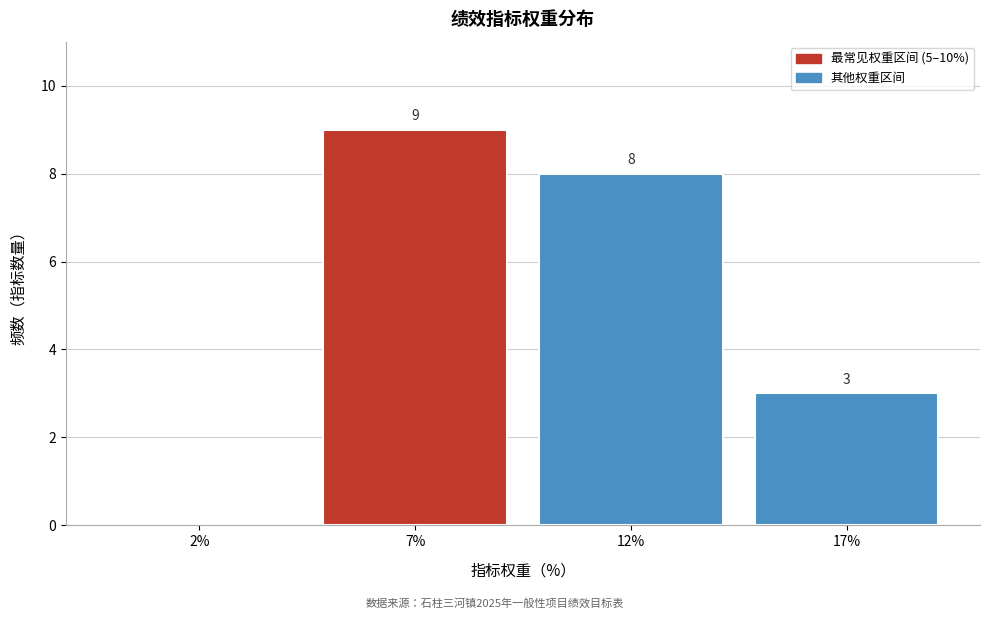

Reading left to right, transcribe all the data shown in this chart.

2%=0	7%=9	12%=8	17%=3